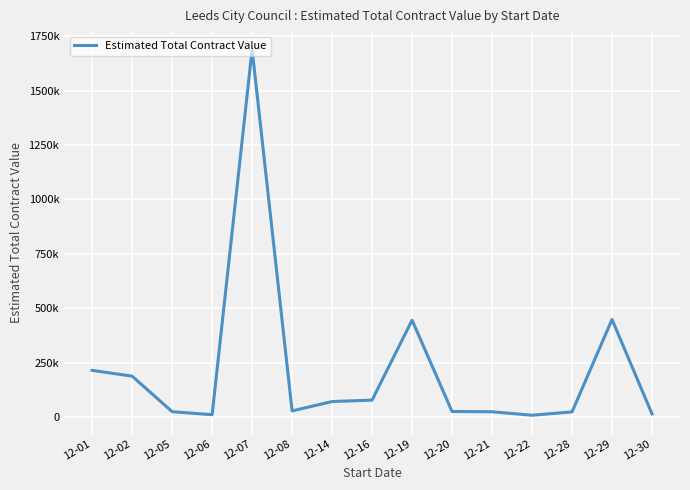

Does the chart have visible grid lines?

Yes